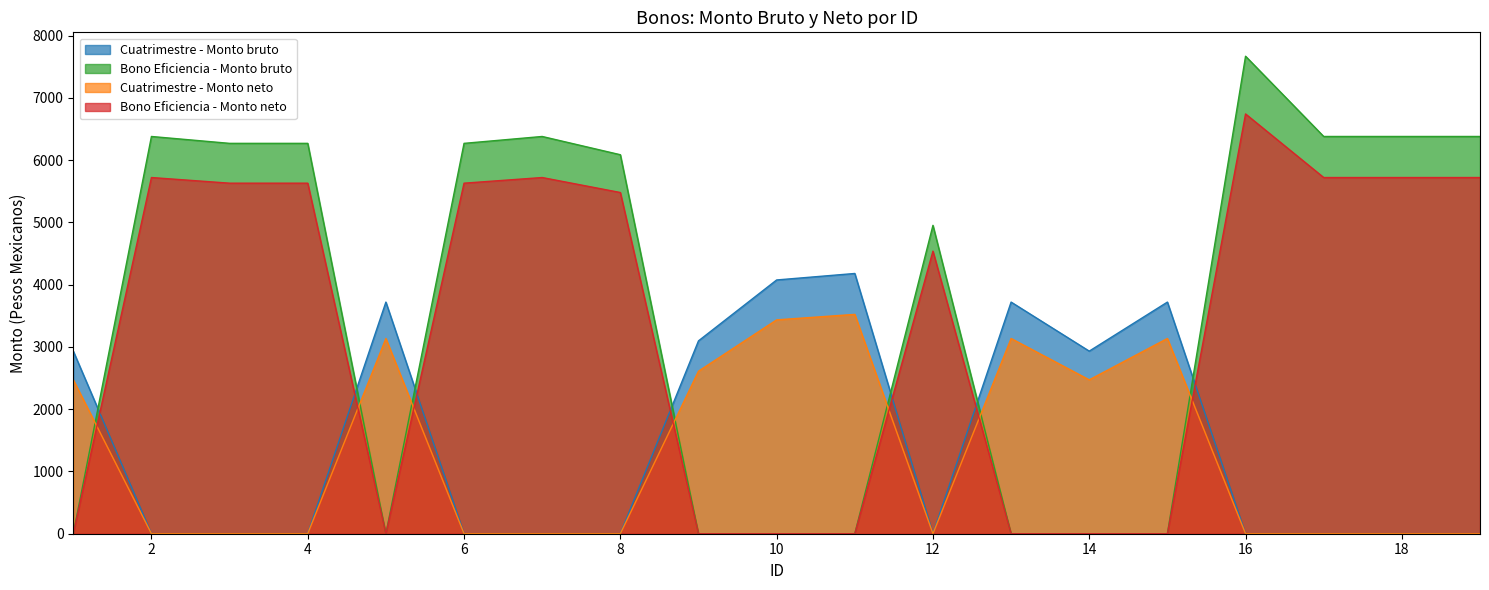

Where is the first local maximum for Bono Eficiencia - Monto bruto?

2